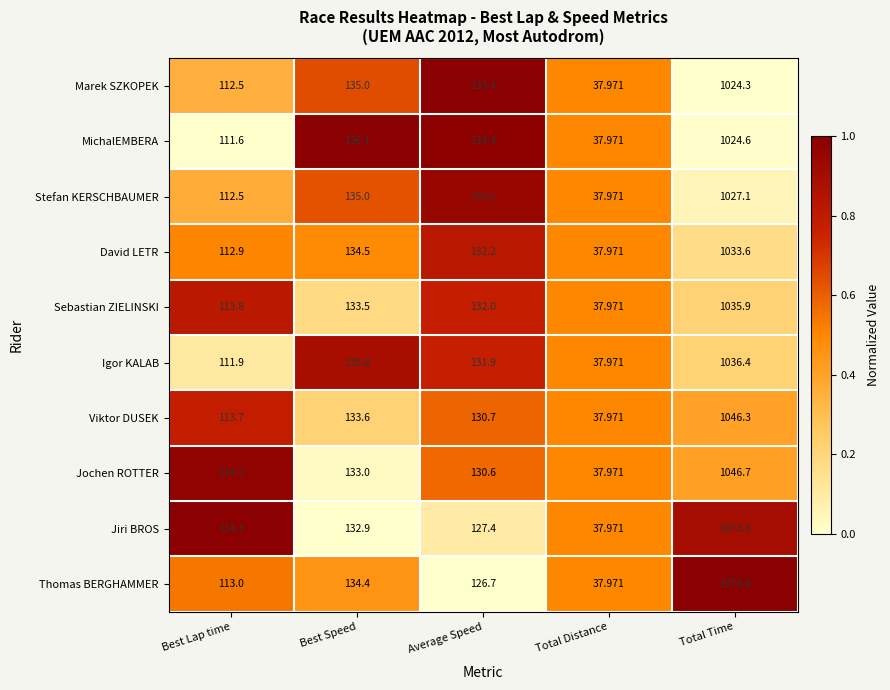

Count the number of categories in the chart.

5